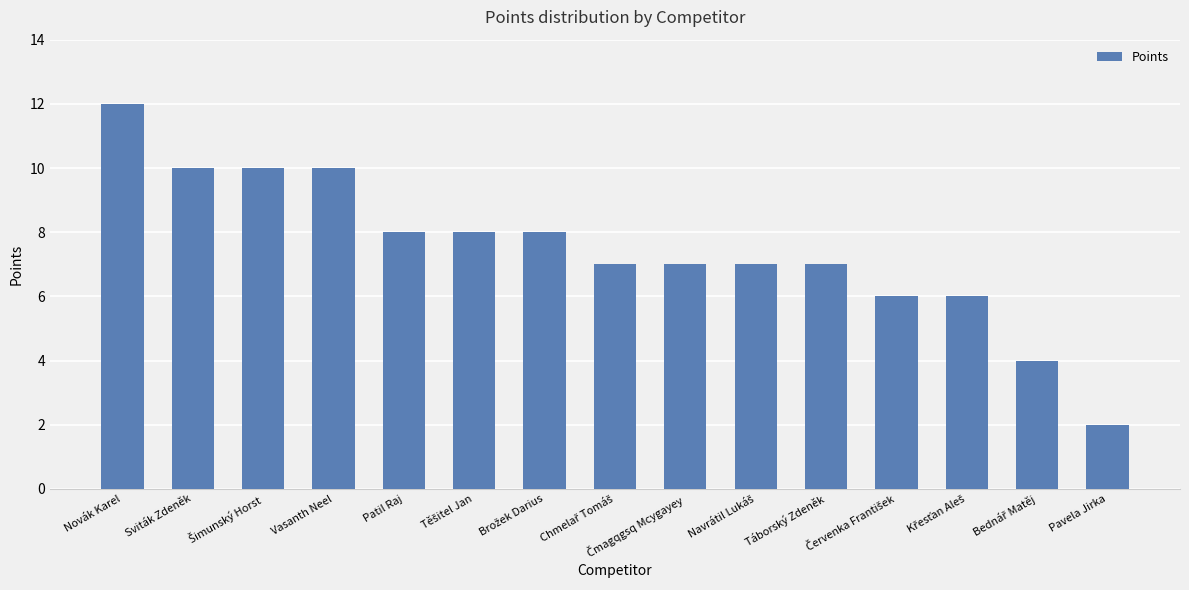

What is the average value?

7